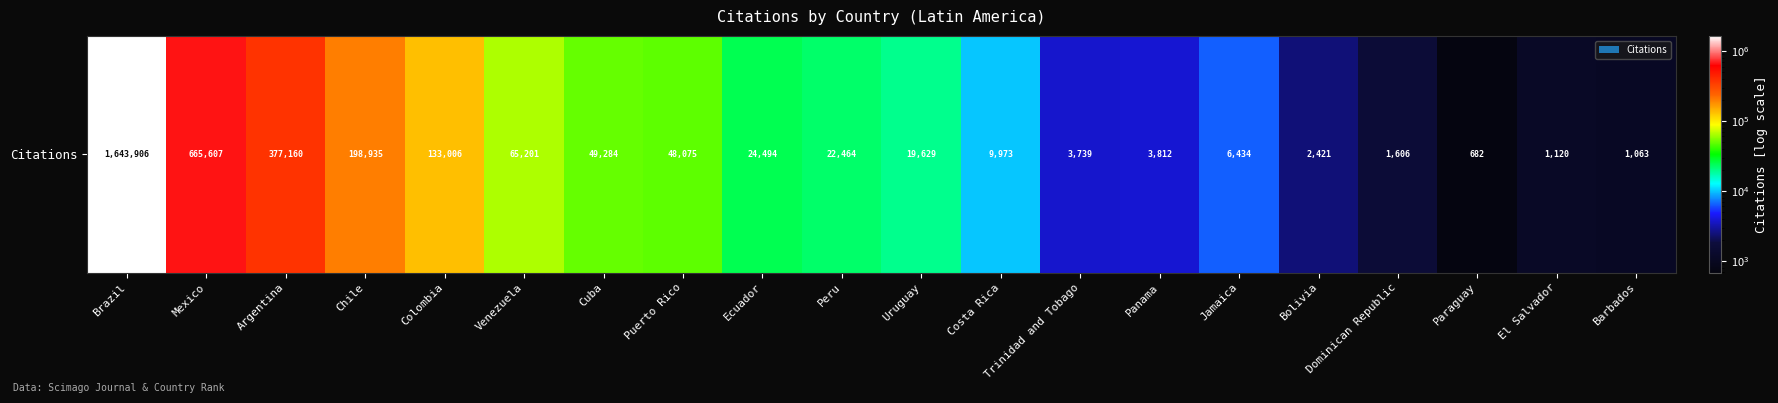

What is the sum of all values?

3278611